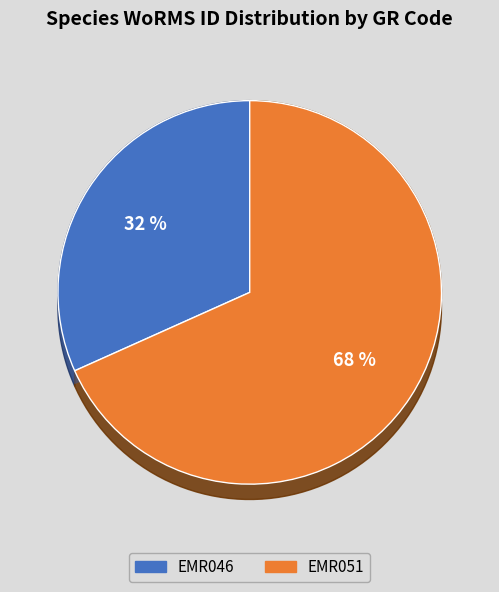

To the nearest percent, what is the average slice percentage?

50%